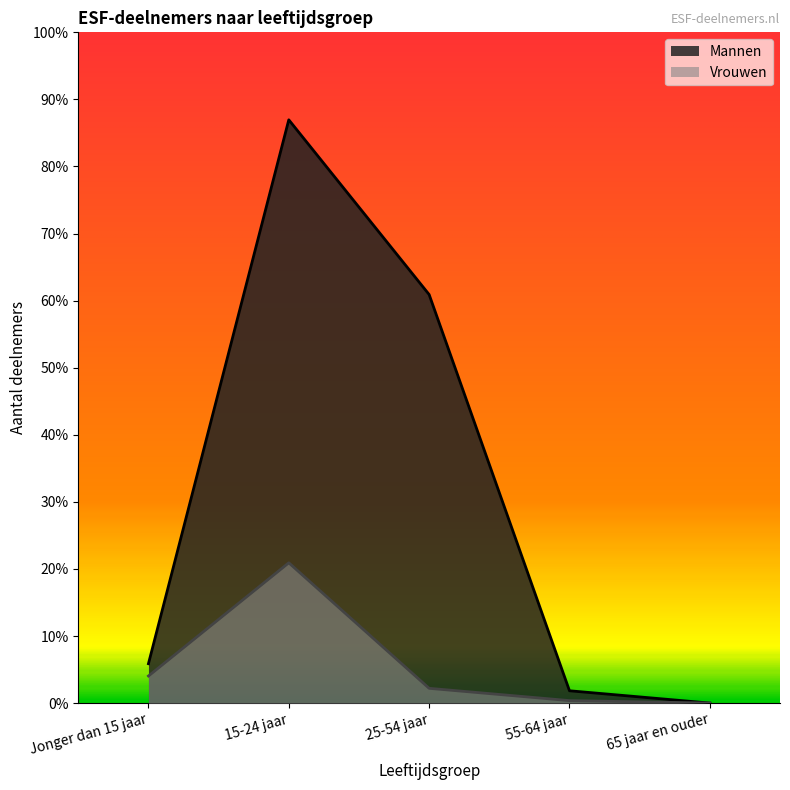

How many interior local peaks does the Vrouwen series have?

1